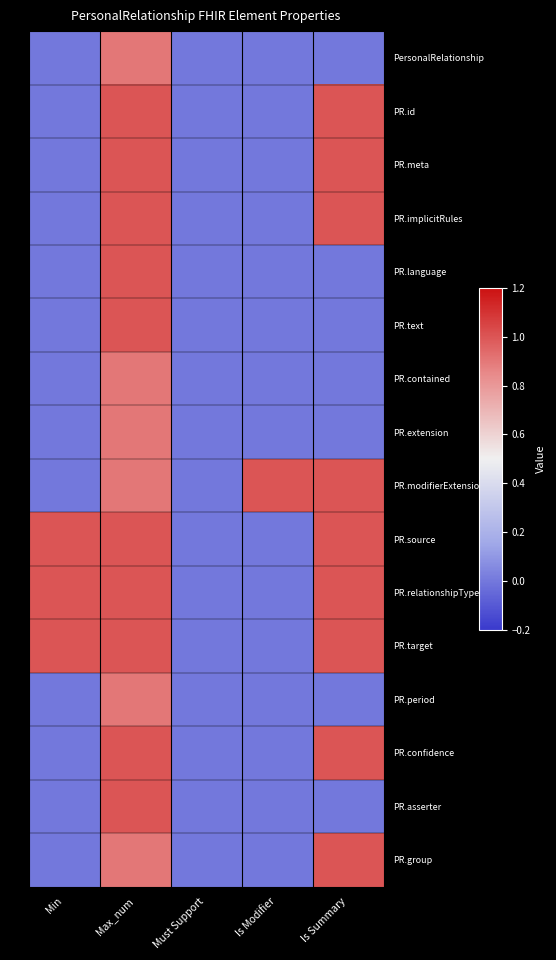

At how many categories does at least one series exceed 0?

4